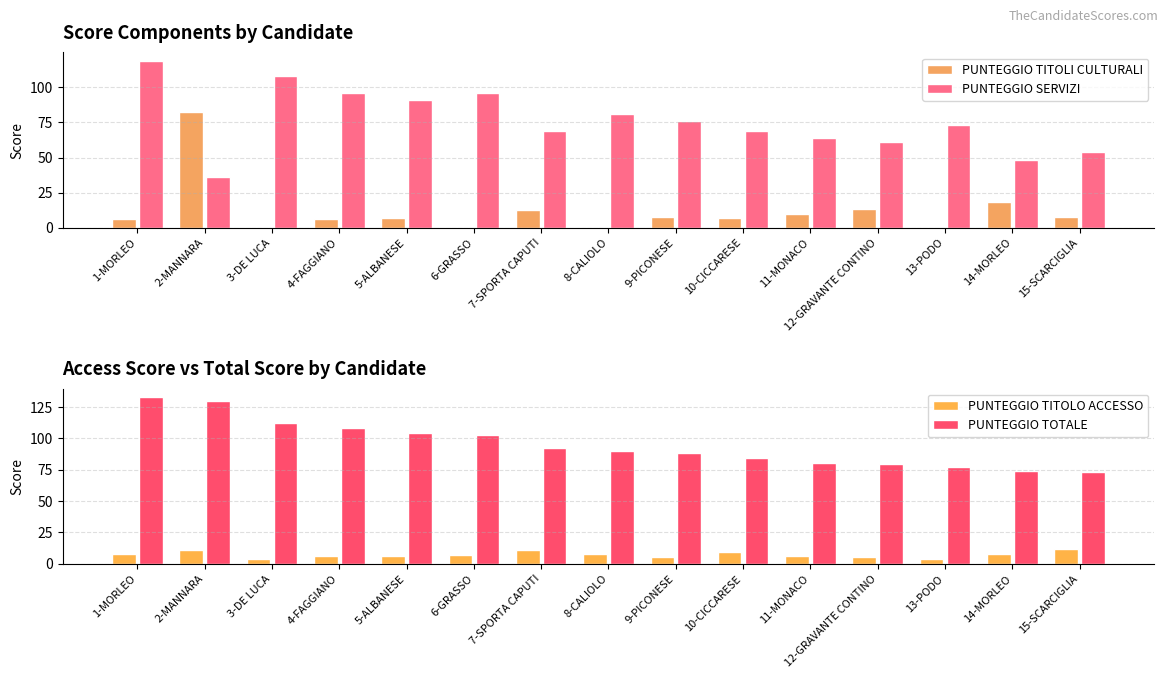

How many data points in PUNTEGGIO TOTALE are less than 89?

7